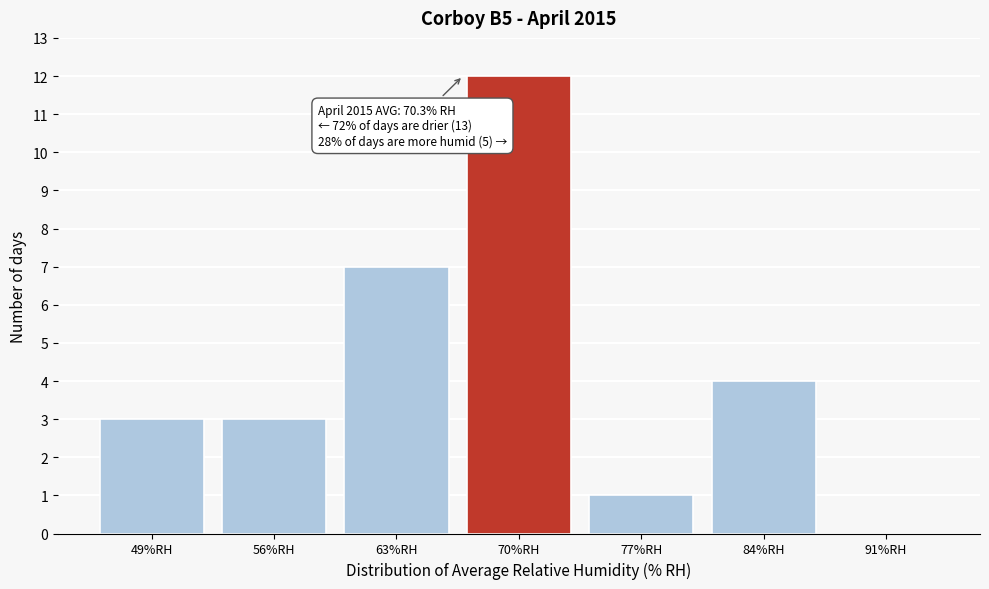

Reading right to left, transcribe all the data shown in this chart.

91%RH=0	84%RH=4	77%RH=1	70%RH=12	63%RH=7	56%RH=3	49%RH=3